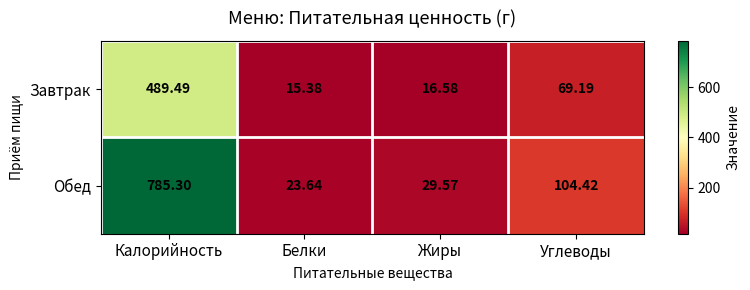

At which label is Обед closest to 404?

Углеводы